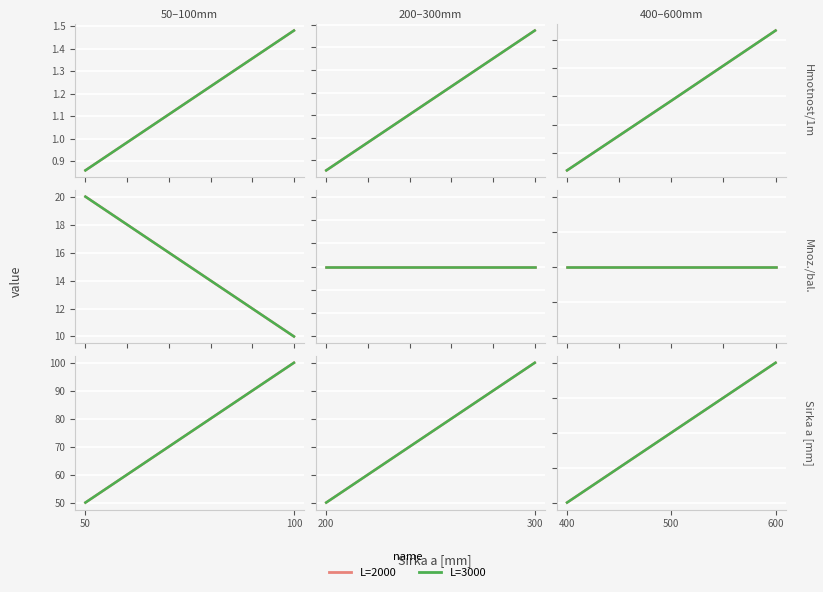

Which series has the largest total across all categories?

L=2000